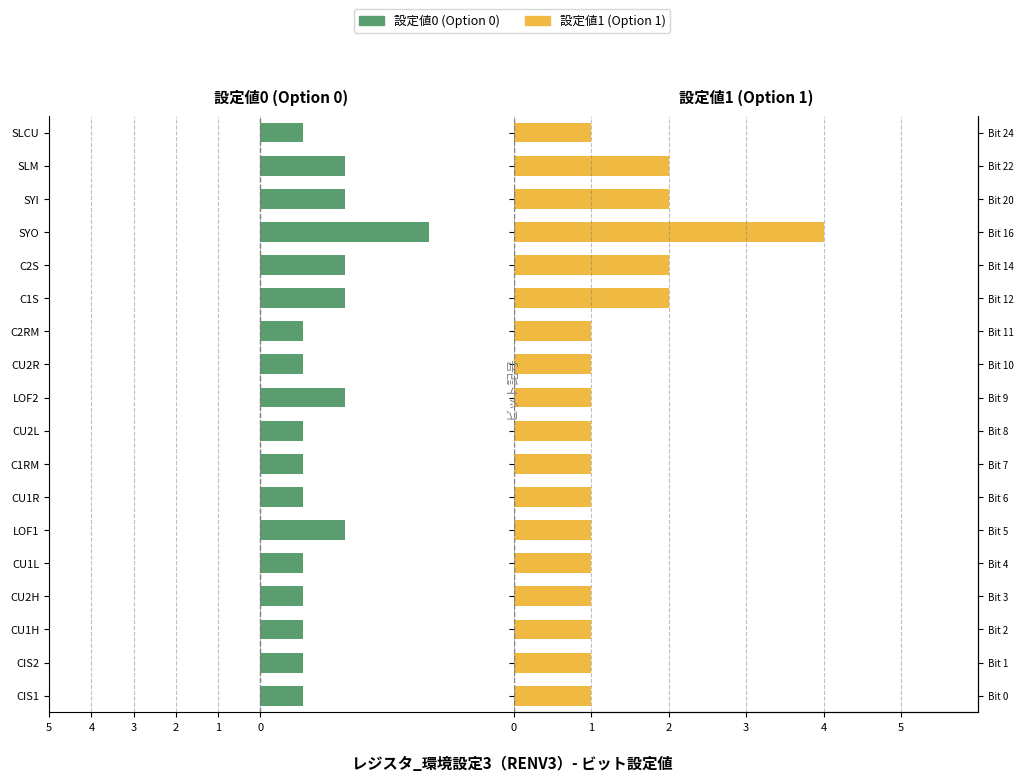

How many bars are there in each group?

2